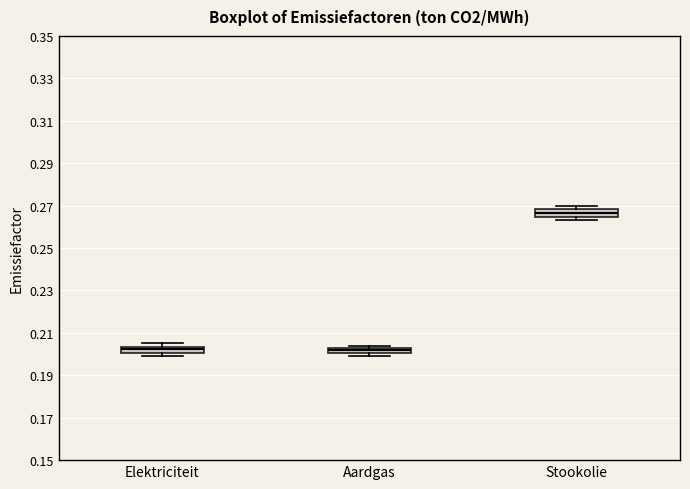

Where is the lower edge of the box for Stookolie on the y-axis? The values are not printed on the chart, so give them approximately, as read against the axis.

0.264